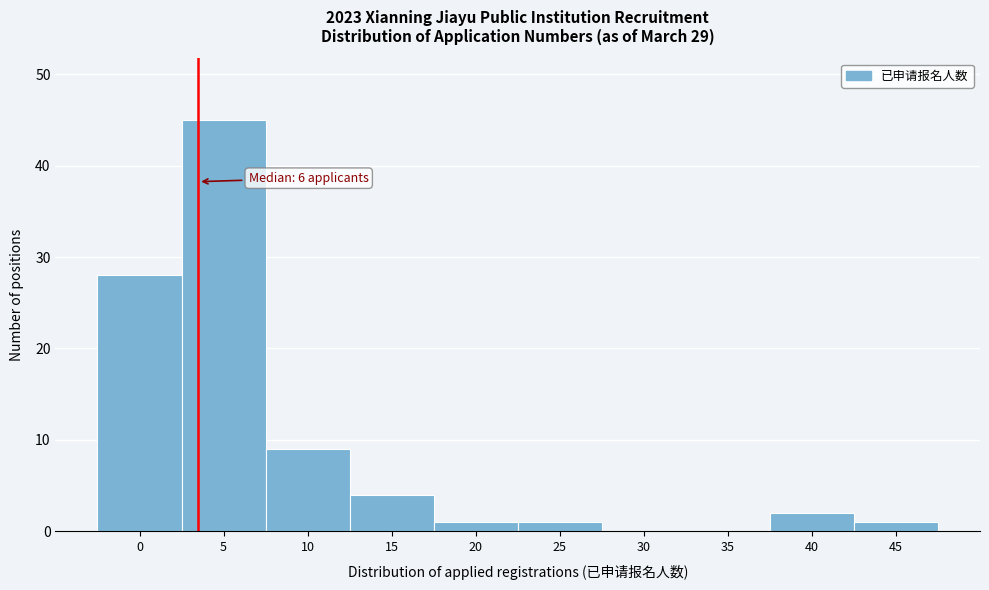

Reading left to right, extract all data points from this chart.

0=28	5=45	10=9	15=4	20=1	25=1	30=0	35=0	40=2	45=1